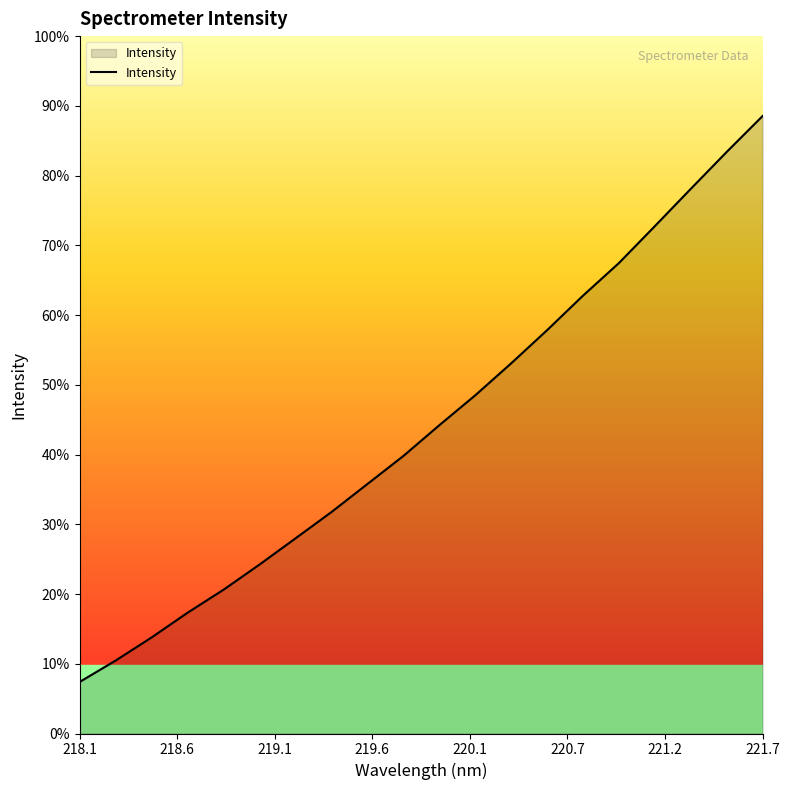

Does the chart display data point markers on the line(s)?

No